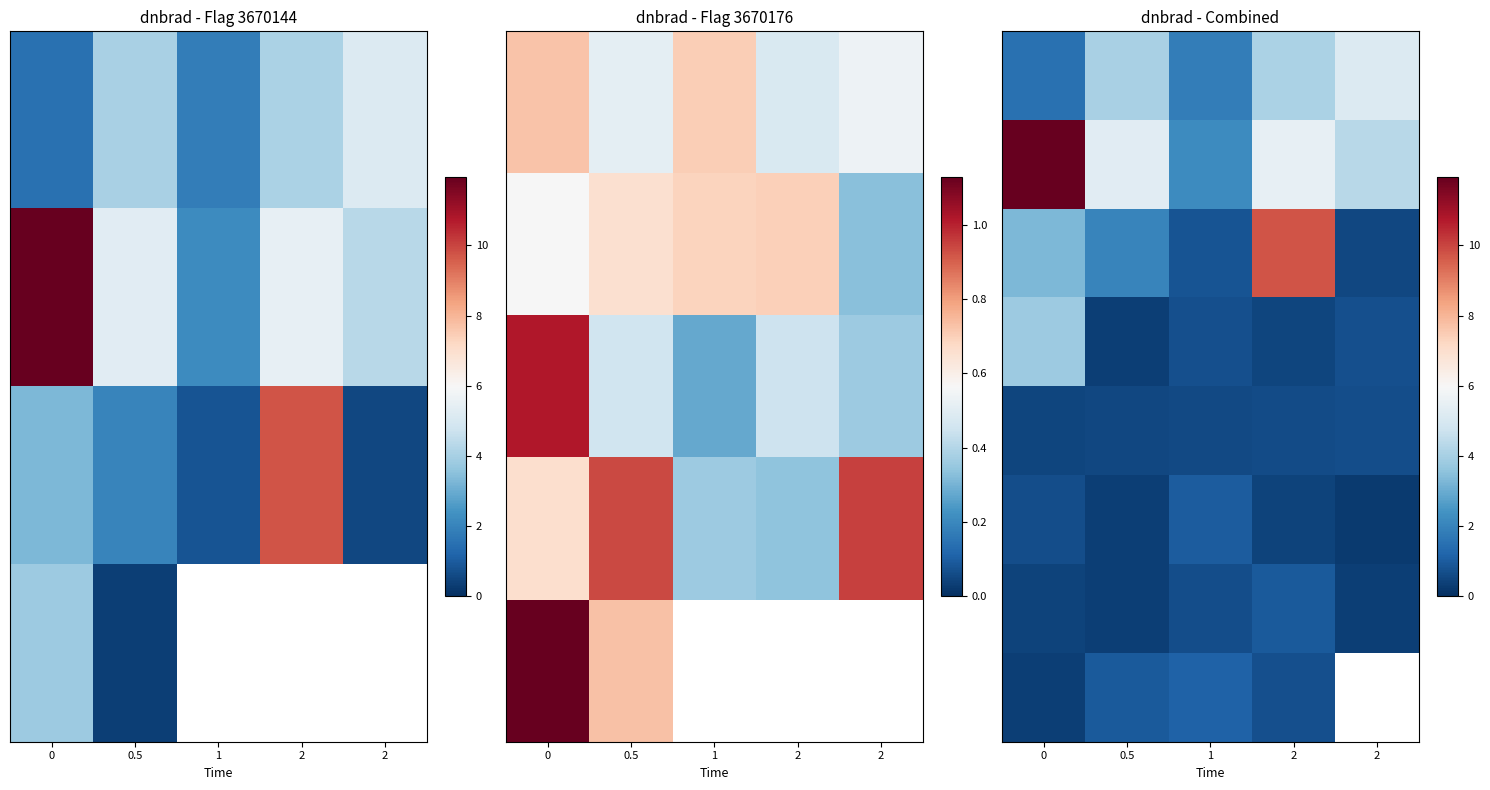

What is the difference between the highest and lowest values at 2?

9.3